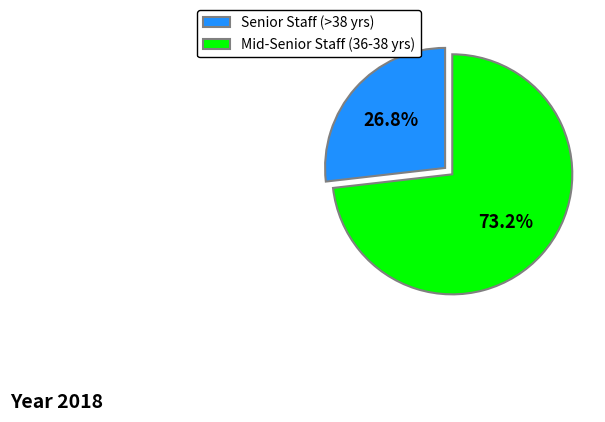

Is there any slice that represents more than half of the pie?

Yes